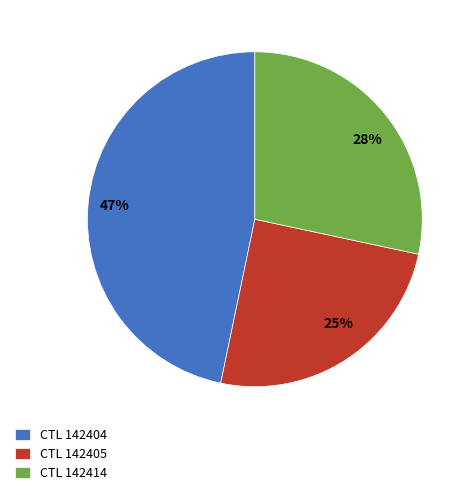

To the nearest percent, what is the average slice percentage?

33%